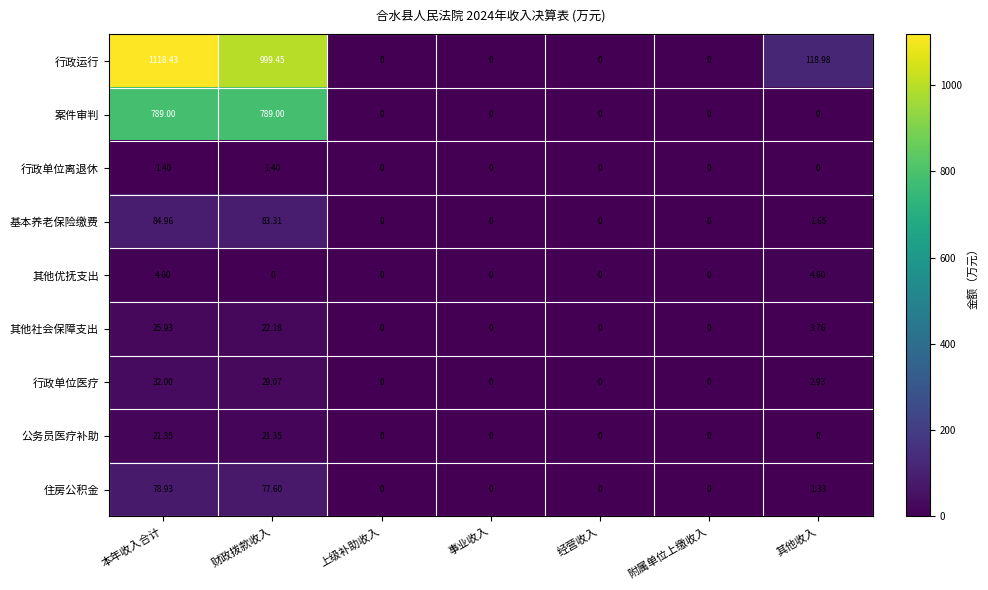

Which series has the largest total across all categories?

行政运行